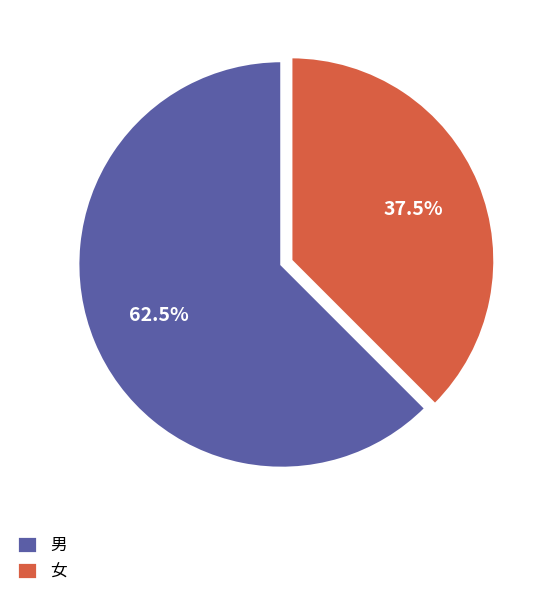

What is the ratio of the value at 男 to the value at 女?

1.7